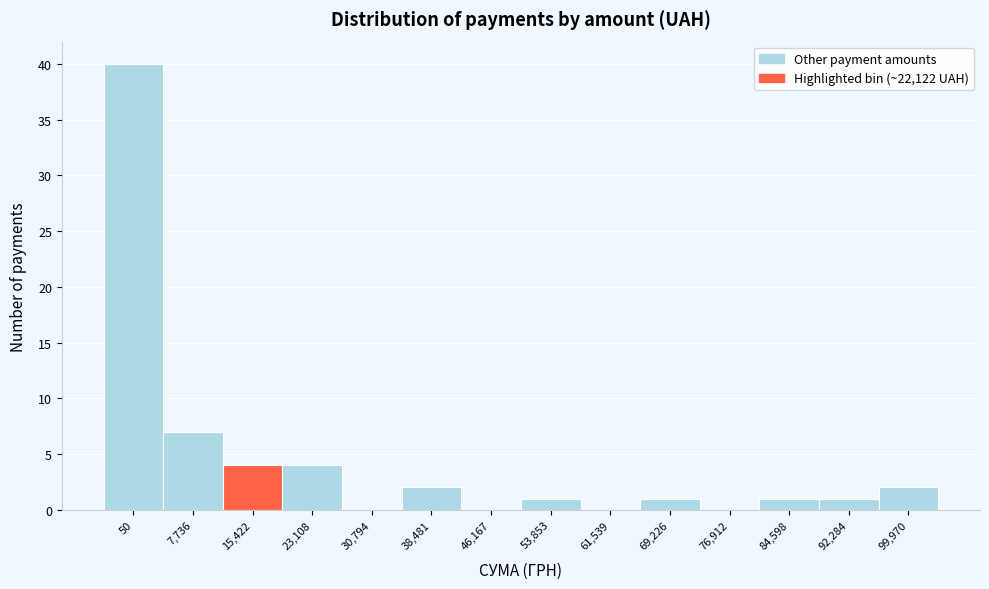

Reading right to left, what are all the values shown in this chart?

99,970=2	92,284=1	84,598=1	76,912=0	69,226=1	61,539=0	53,853=1	46,167=0	38,481=2	30,794=0	23,108=4	15,422=4	7,736=7	50=40